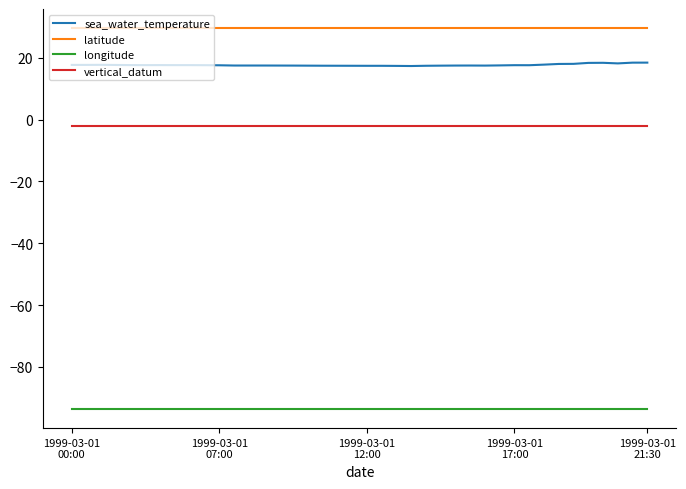

How many categories are shown in the chart?

40